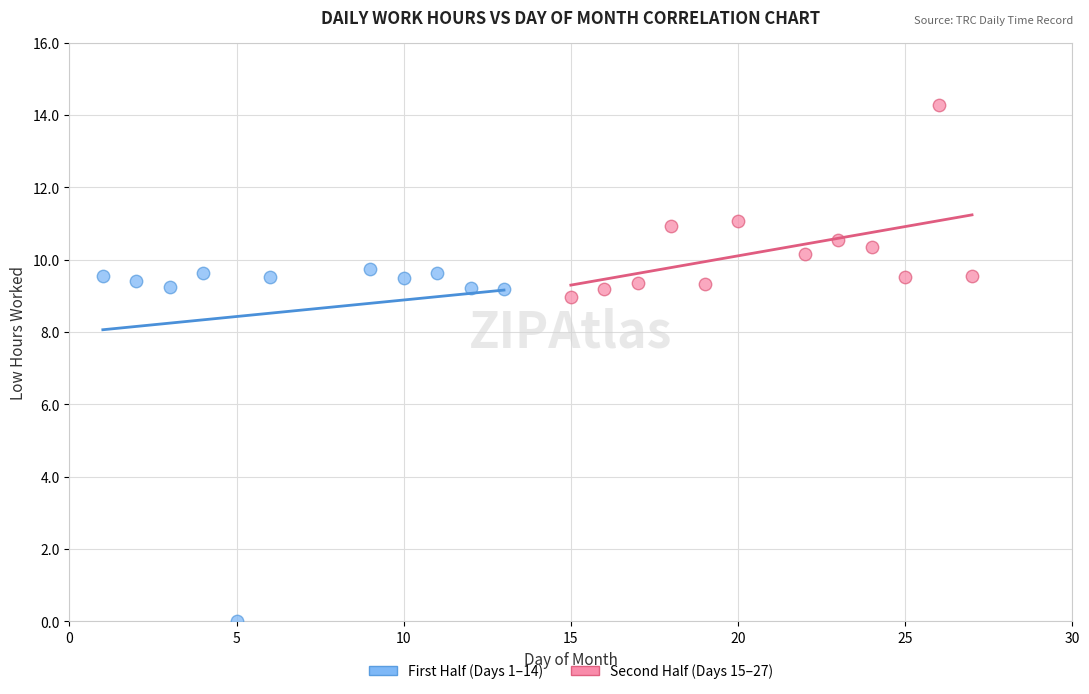

Which series contains the lowest Y value?

First Half (Days 1–14)